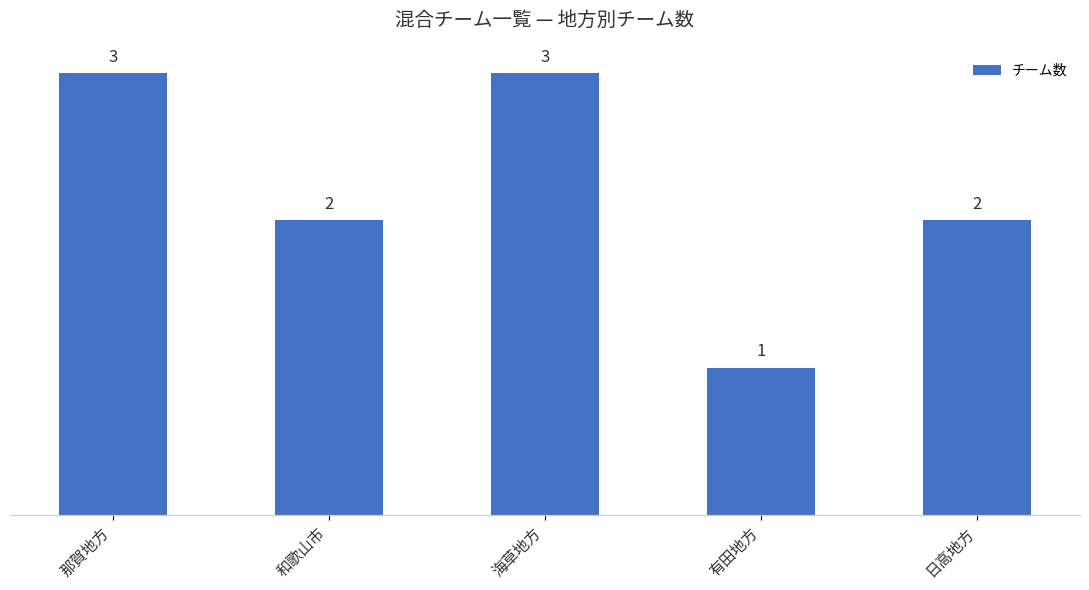

Is it true that the value at 海草地方 is 3?

True